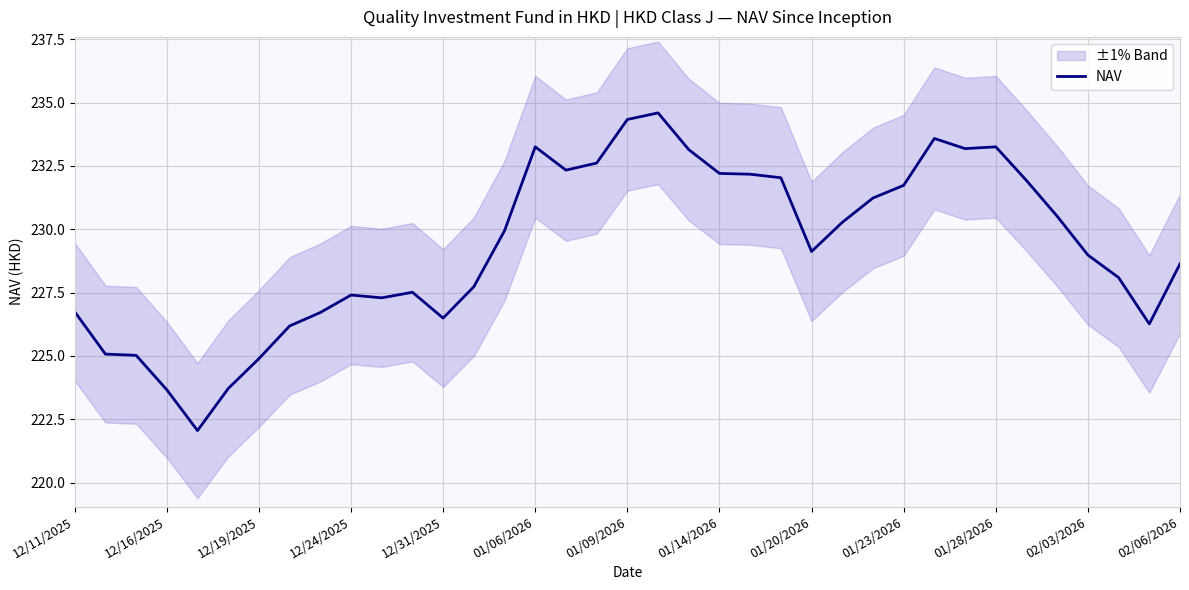

What is the maximum value shown in the chart?

234.6